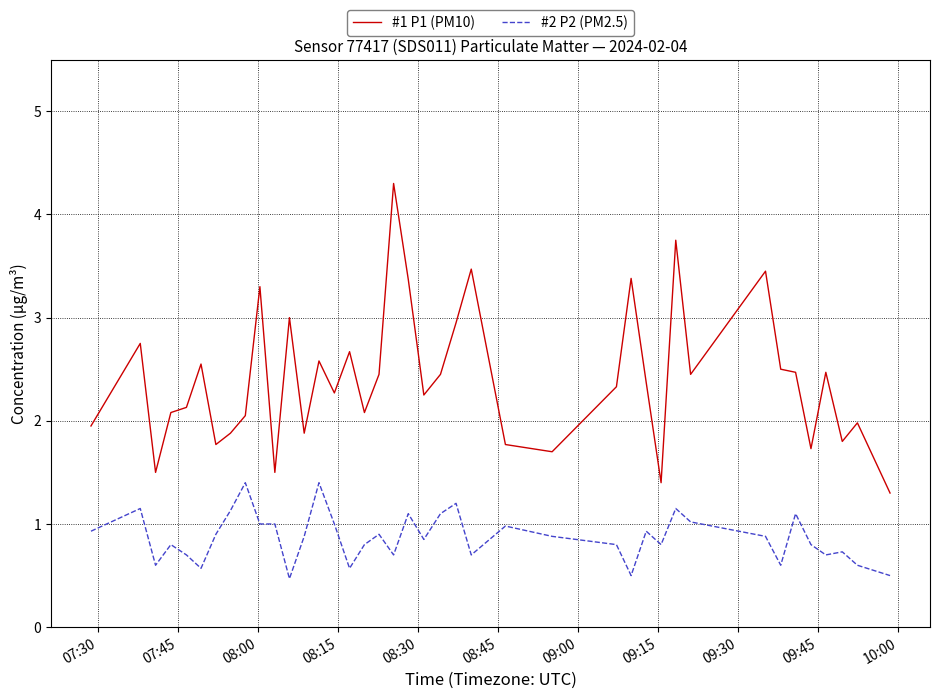

What is the greatest value displayed?

4.3